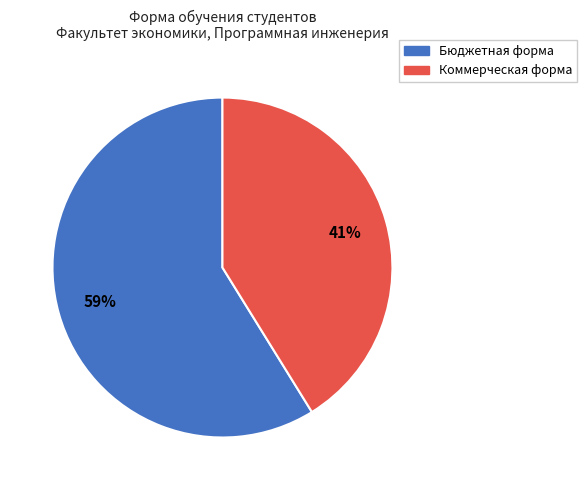

What percentage is the Коммерческая форма slice, to the nearest percent?

41%